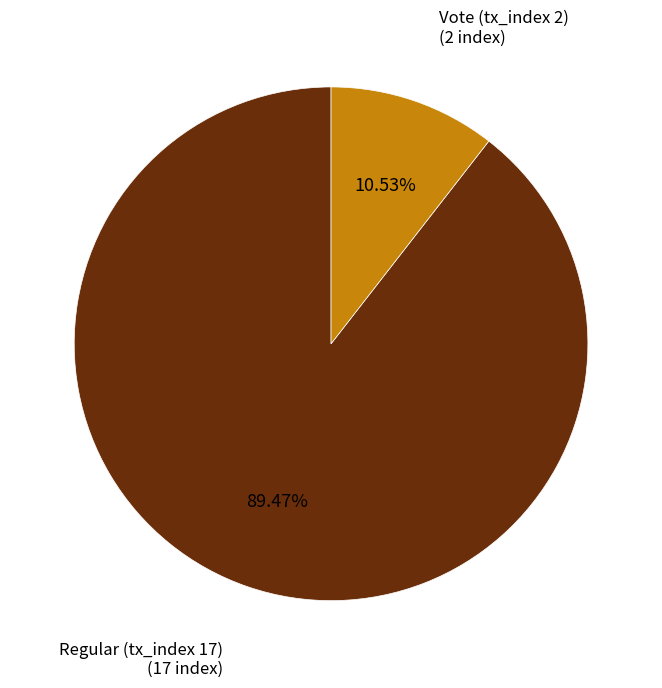

Which category accounts for the majority?

Regular (tx_index 17)